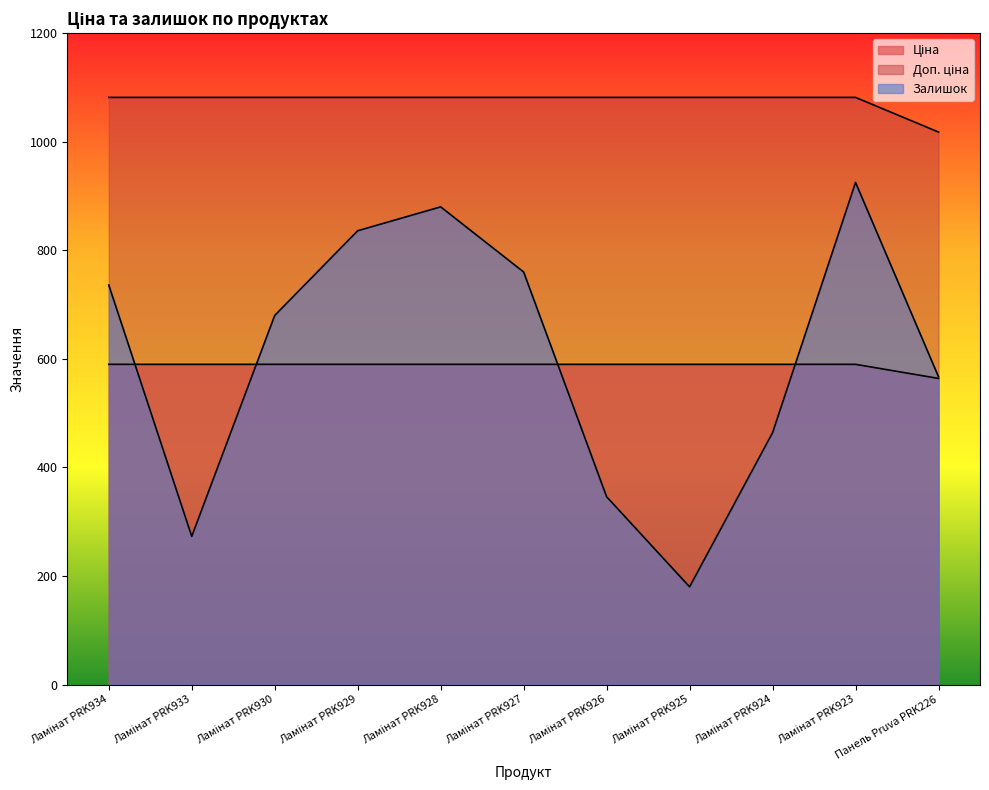

True or false: Ціна has more than 1 points higher than both neighbors.

False